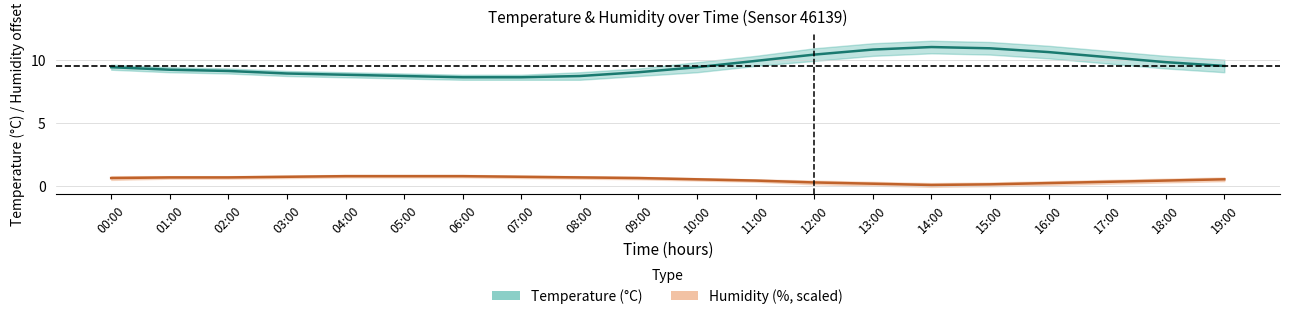

How many lines are shown in the chart?

2